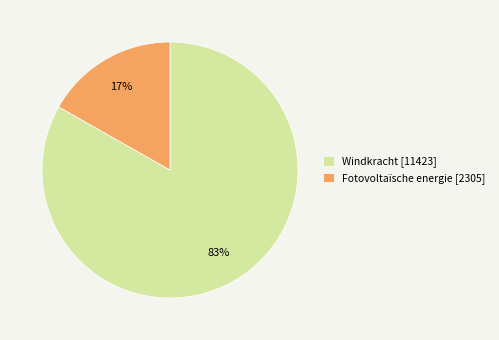

Is the sum of Fotovoltaïsche energie [2305] and Windkracht [11423] greater than half?

Yes